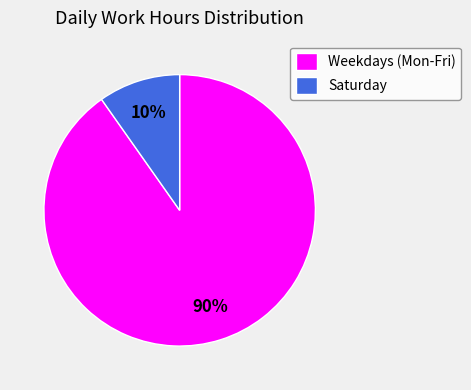

How many segments does this pie chart have?

2